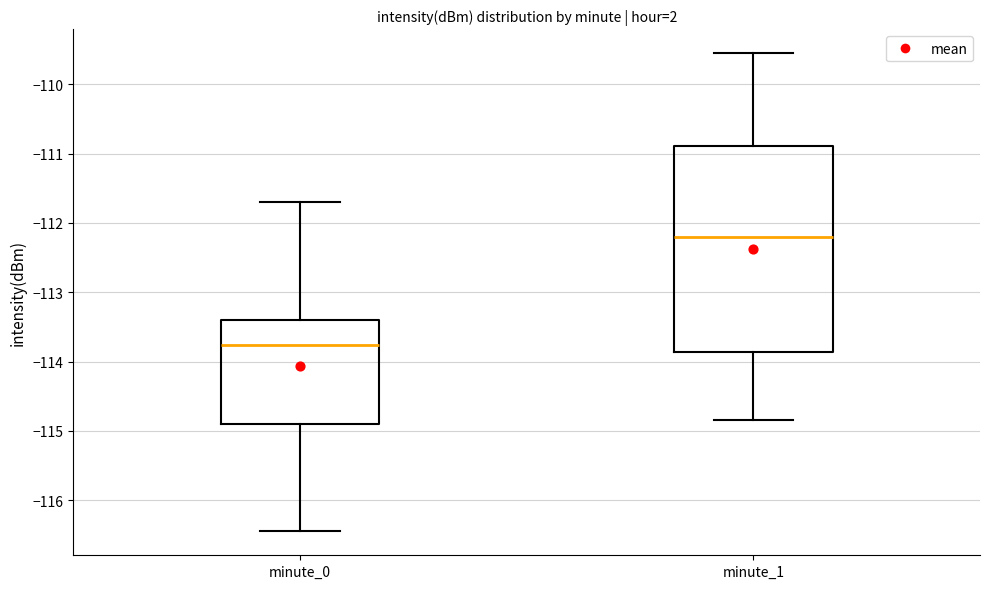

Where does the median line of the box for minute_1 sit on the y-axis? The values are not printed on the chart, so give them approximately, as read against the axis.

-112.2